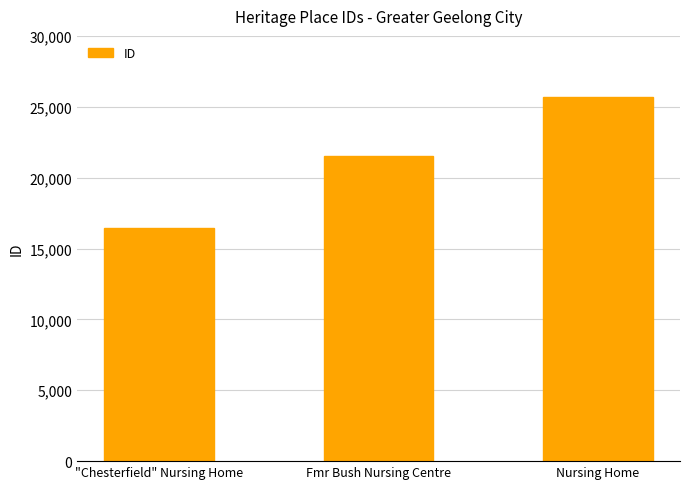

Read the value at "Chesterfield" Nursing Home, to the nearest 10.

16430